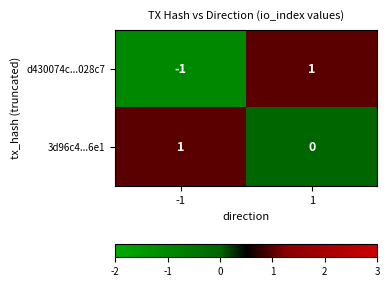

List the series in order of their overall mean, lowest first.

d430074c...028c7, 3d96c4...6e1